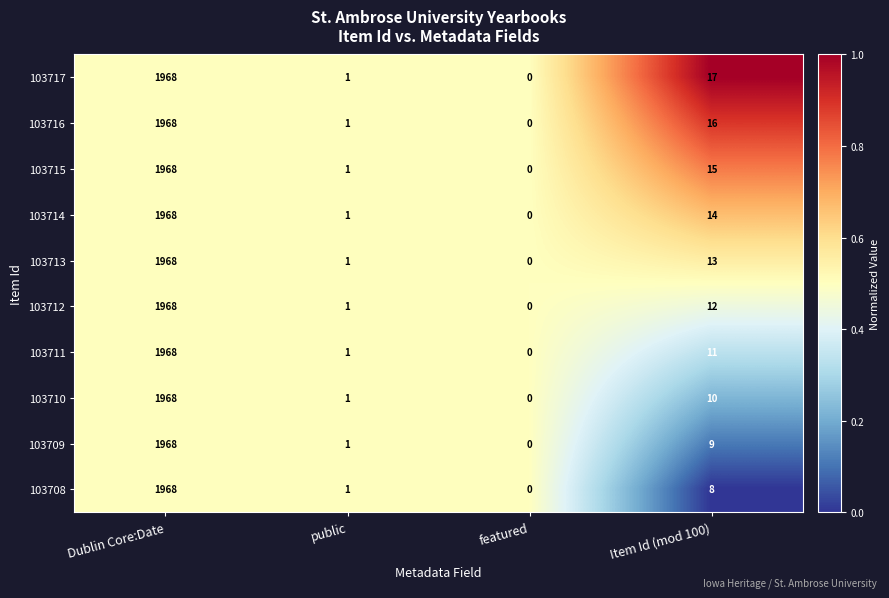

What value does the 103712 series have at Item Id (mod 100)?

12